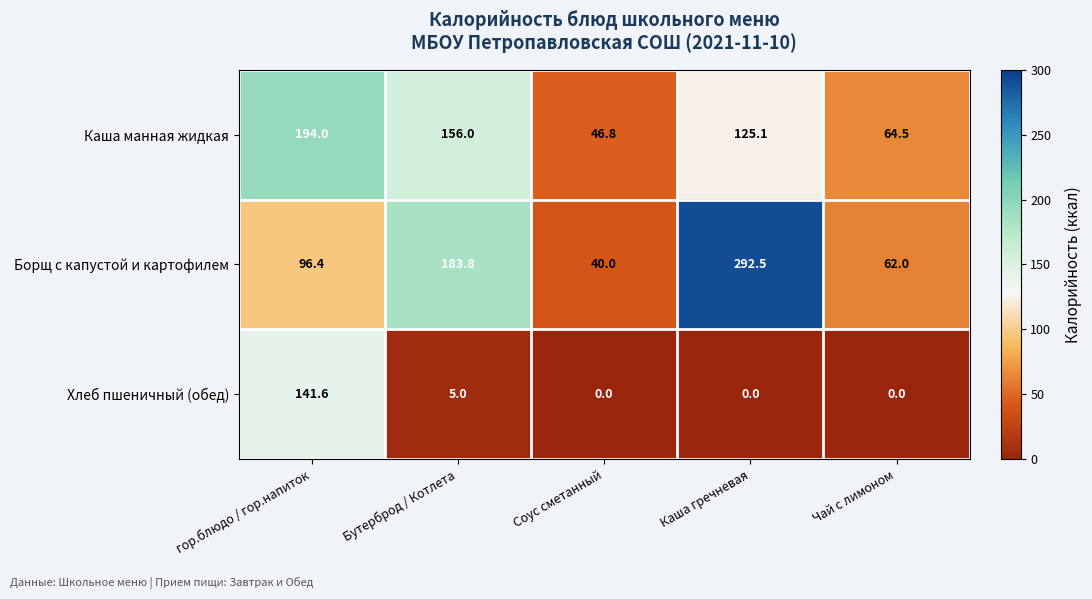

What is the greatest value displayed?

292.5